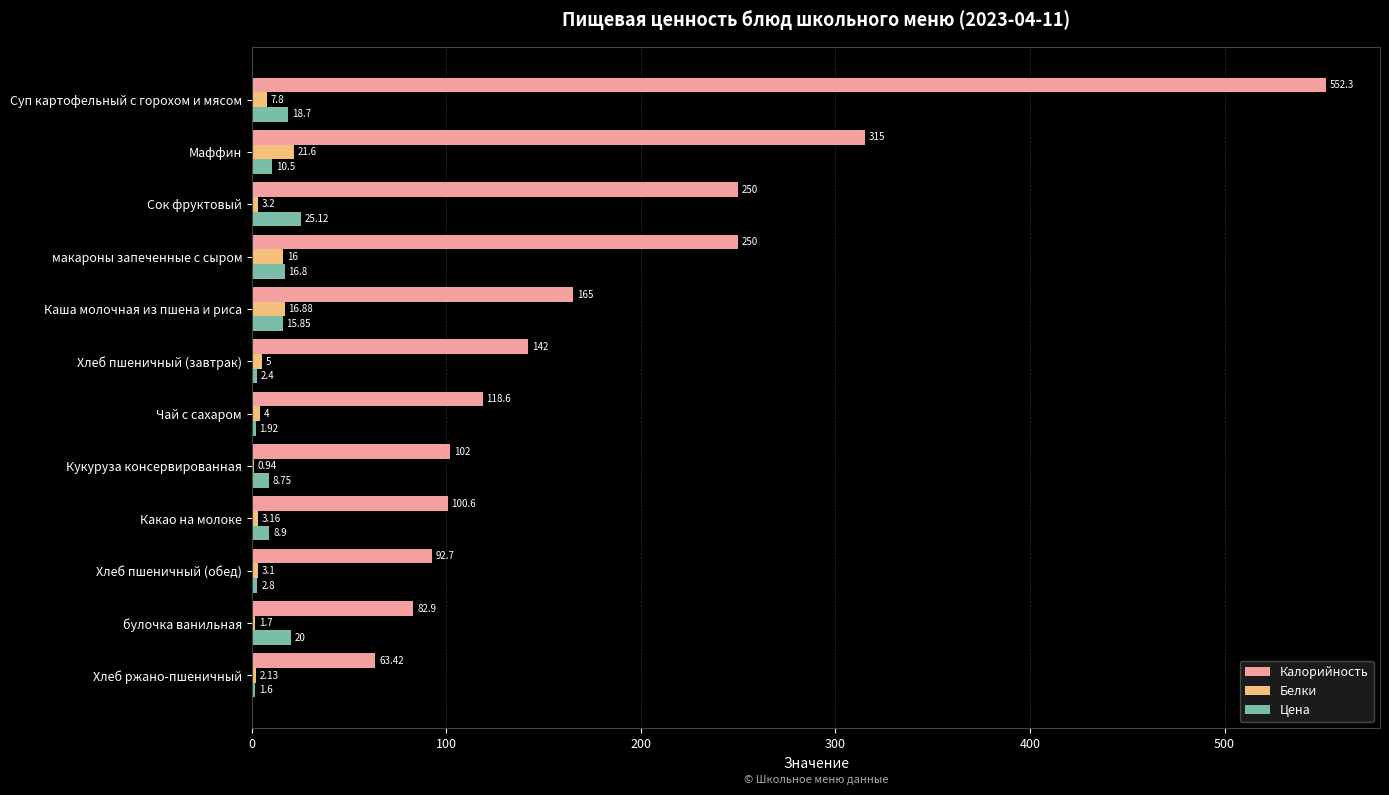

What is the sum of the Калорийность values at Сок фруктовый and Чай с сахаром?

368.6